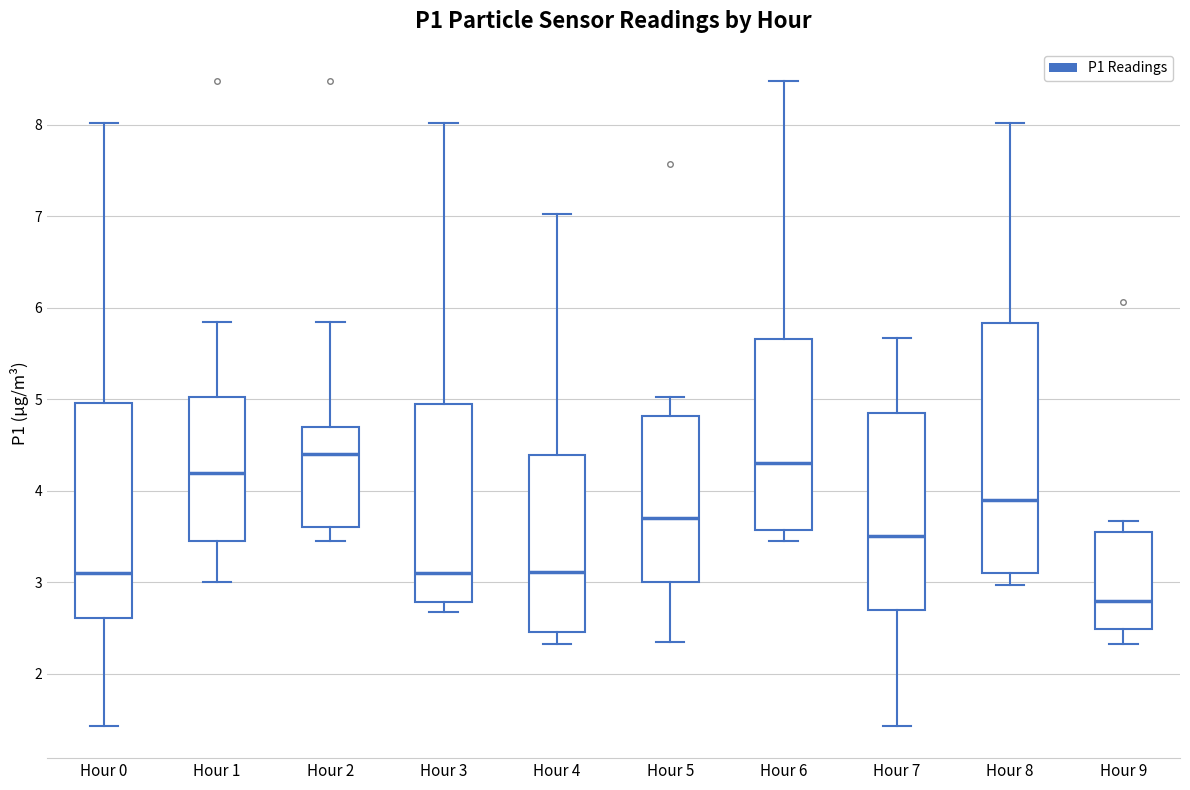

Reading left to right, transcribe this box plot: for each box, give where its median line is, the range the box spans, and where its two whiskers end, as read against the y-axis. The values are not printed on the chart, so give them approximately, as read against the axis.

Hour 0: median 3.1, box 2.6 to 5.0, whiskers 1.4 to 8.0
Hour 1: median 4.2, box 3.5 to 5.0, whiskers 3.0 to 5.9
Hour 2: median 4.4, box 3.6 to 4.7, whiskers 3.5 to 5.9
Hour 3: median 3.1, box 2.8 to 5.0, whiskers 2.7 to 8.0
Hour 4: median 3.1, box 2.5 to 4.4, whiskers 2.3 to 7.0
Hour 5: median 3.7, box 3.0 to 4.8, whiskers 2.4 to 5.0
Hour 6: median 4.3, box 3.6 to 5.7, whiskers 3.5 to 8.5
Hour 7: median 3.5, box 2.7 to 4.9, whiskers 1.4 to 5.7
Hour 8: median 3.9, box 3.1 to 5.8, whiskers 3.0 to 8.0
Hour 9: median 2.8, box 2.5 to 3.6, whiskers 2.3 to 3.7